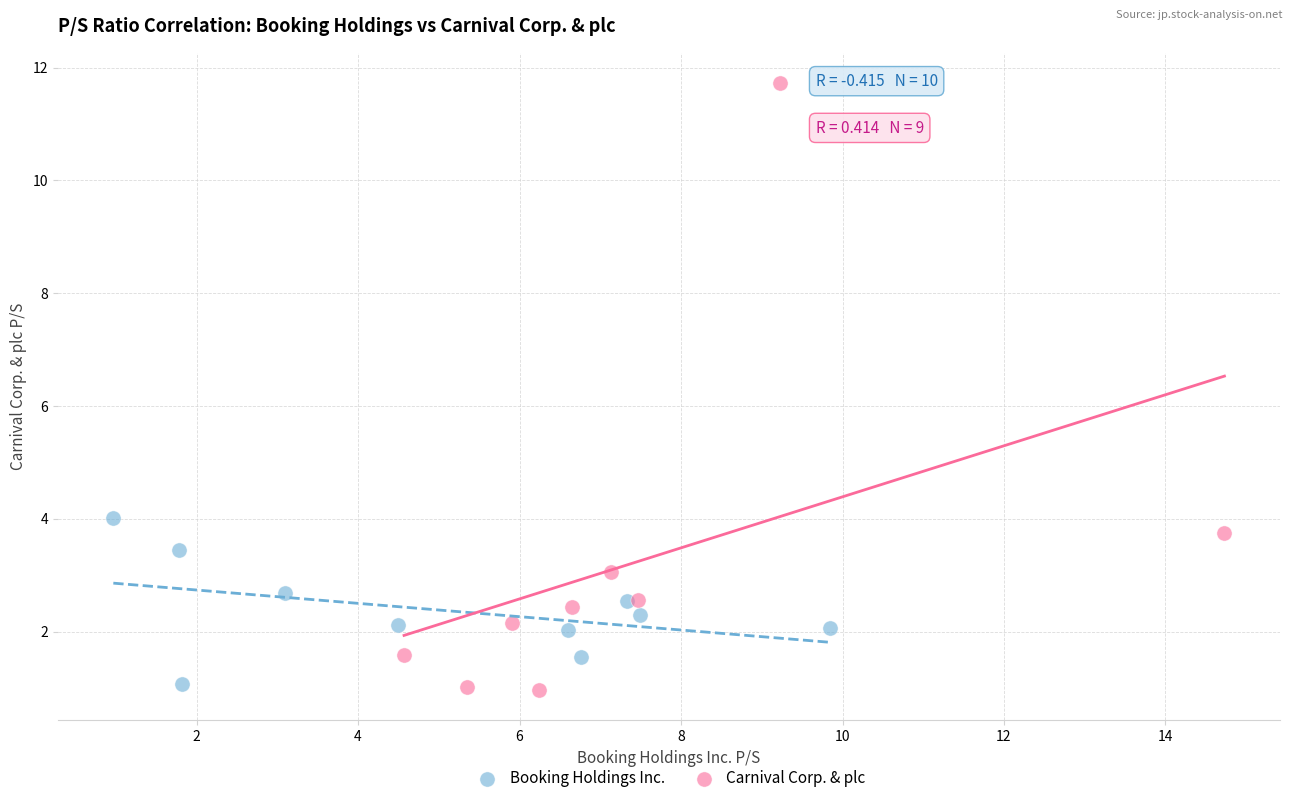

Which series contains the highest Y value?

Carnival Corp. & plc